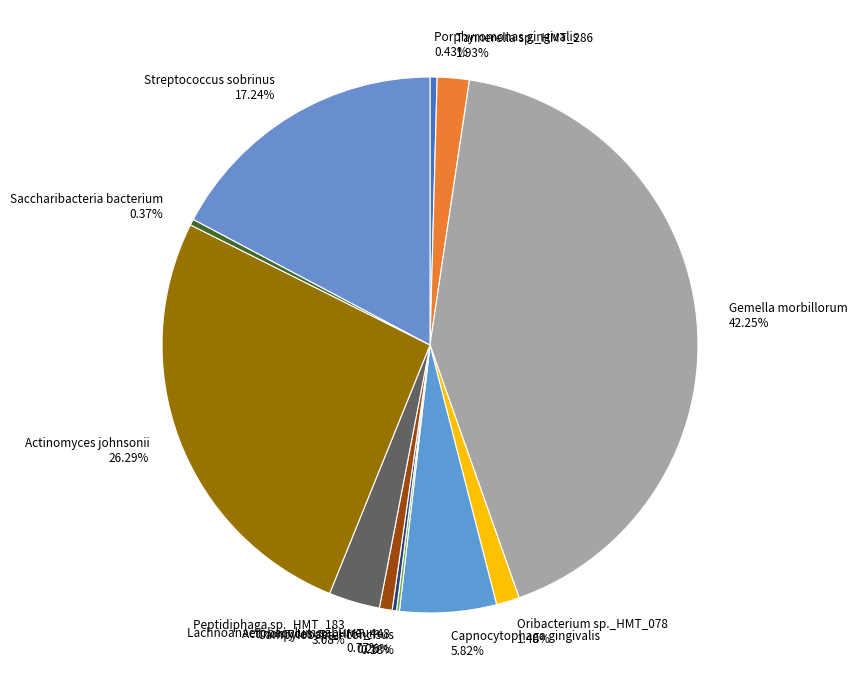

To the nearest percent, what percentage of the pie is Actinomyces johnsonii?

26%